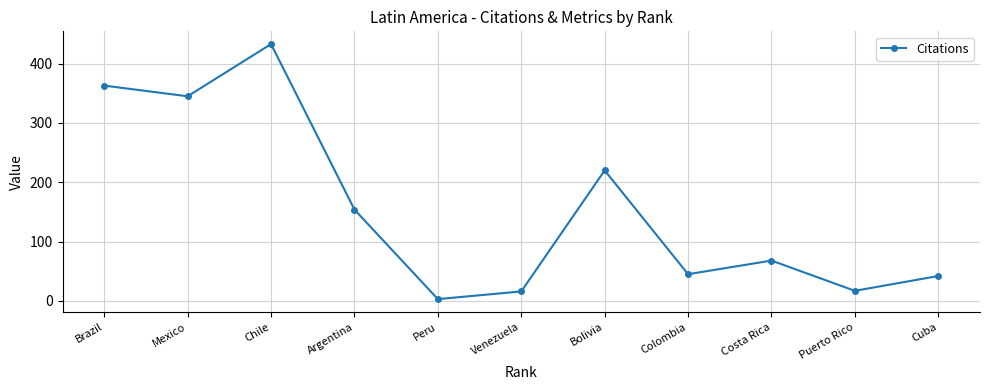

The value at Venezuela is 16. True or false?

True